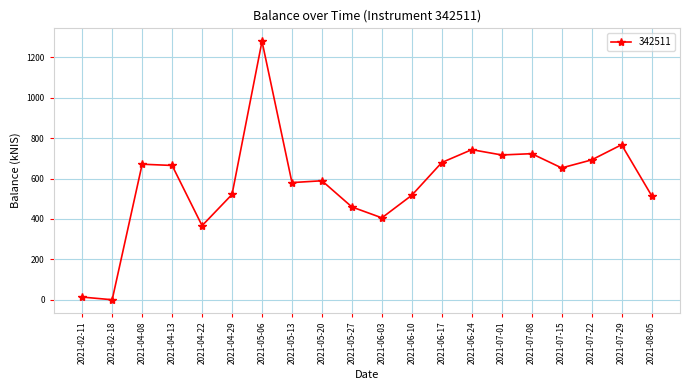

True or false: the data shows 262.8 at 2021-07-29.

False